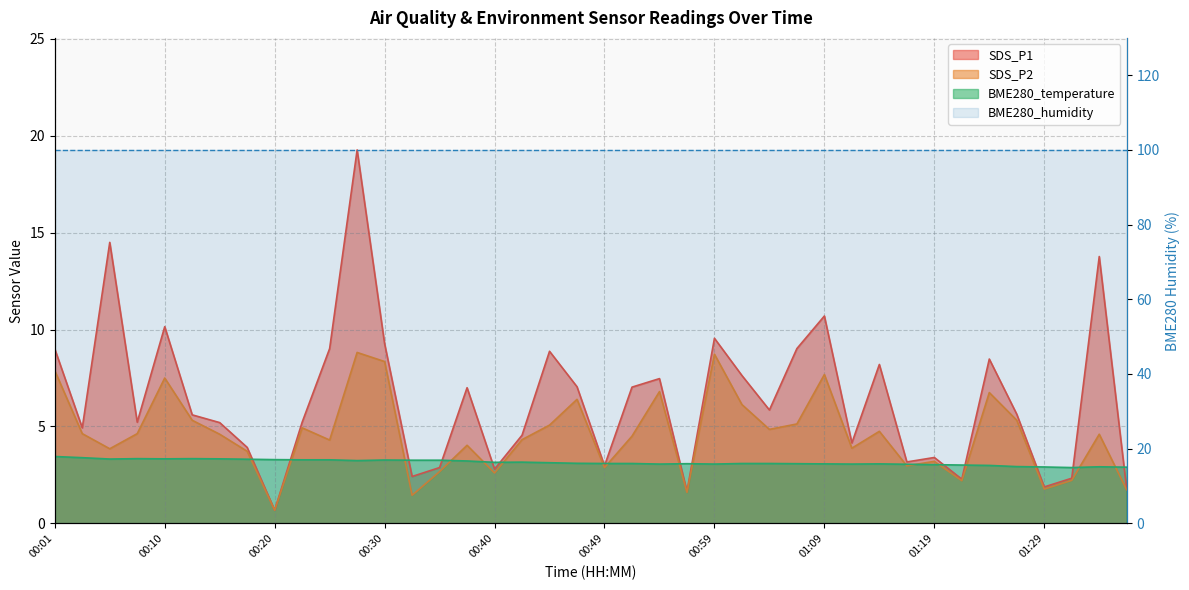

Read the SDS_P1 value at 00:42.

4.5